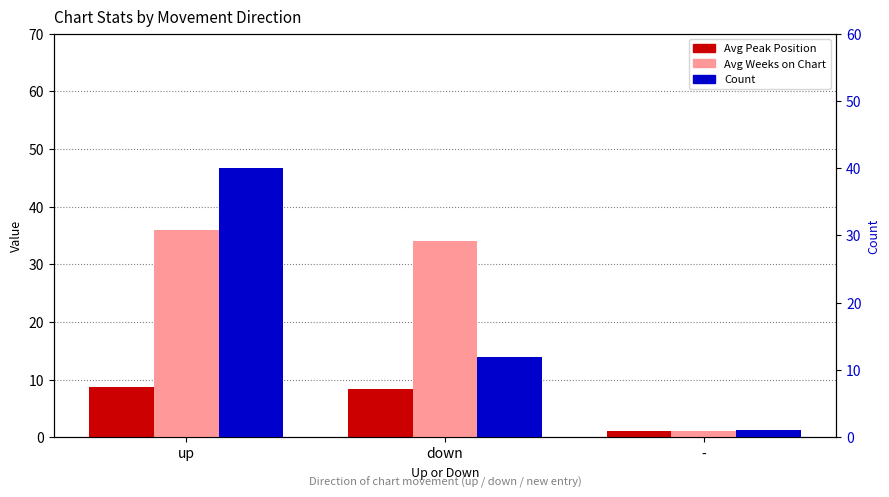

At which category is the sum across all series the highest?

up